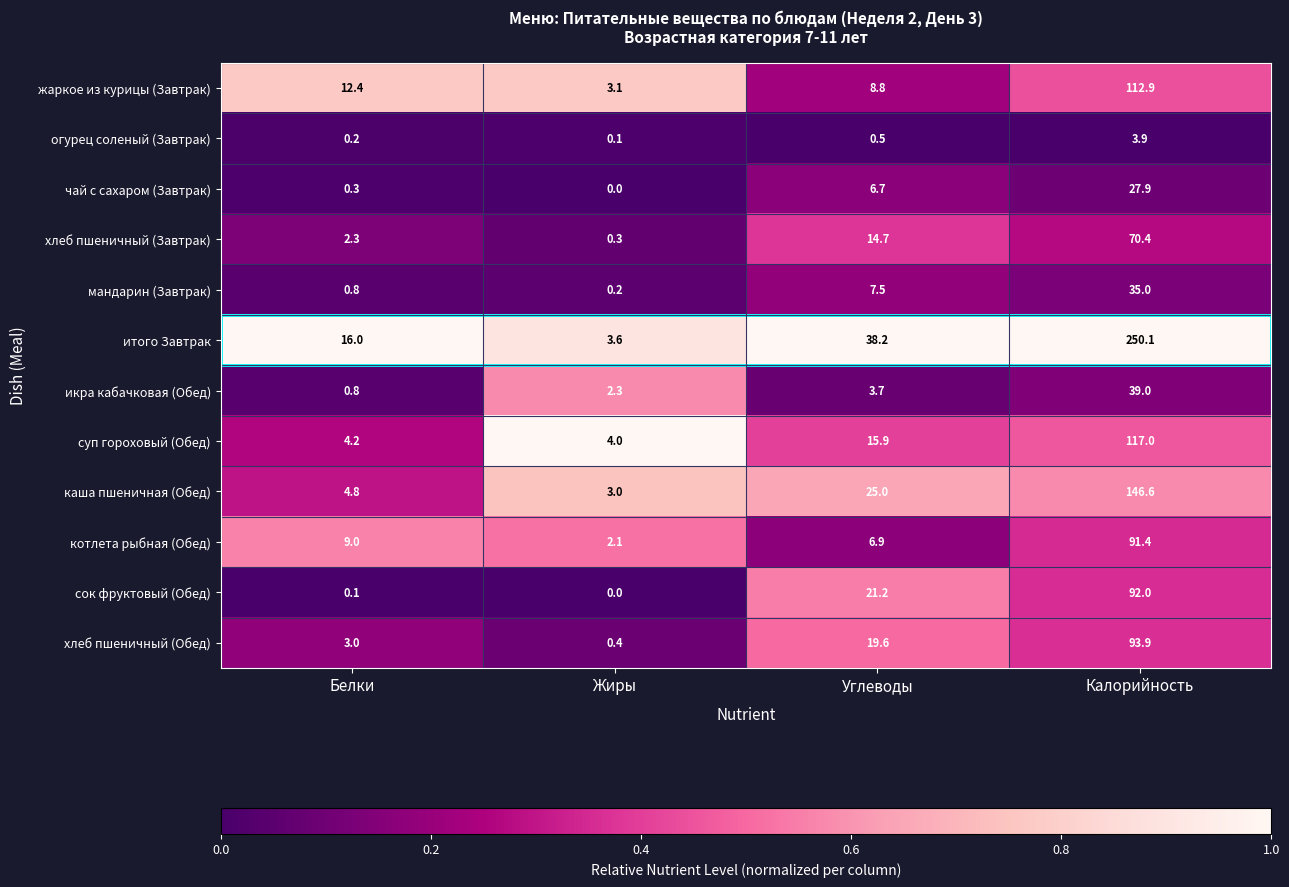

Between Углеводы and Калорийность, which series saw the biggest shift?

итого Завтрак